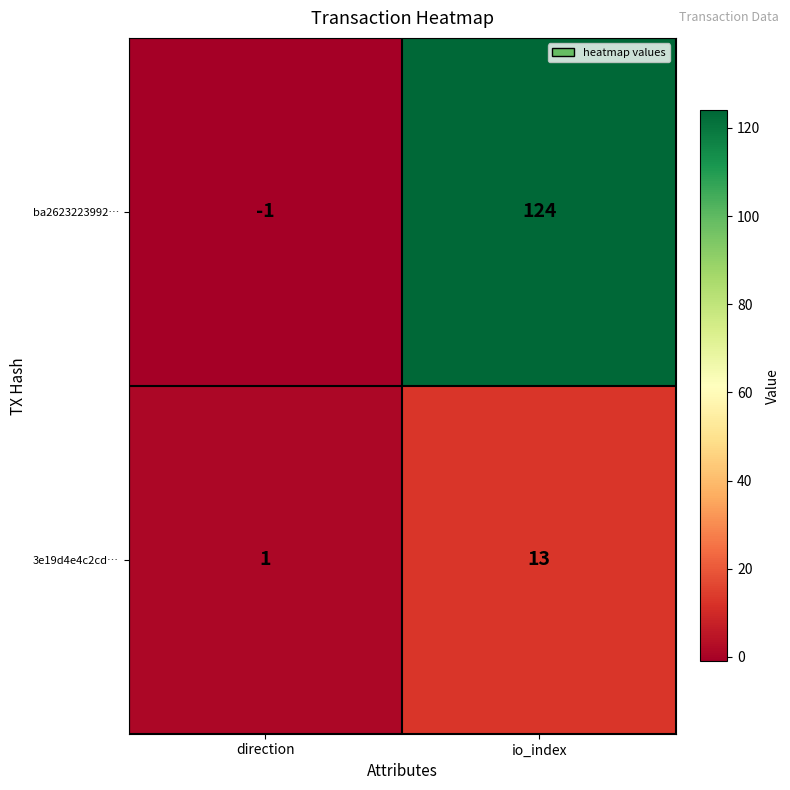

What is the spread (max minus min) of values at direction?

2